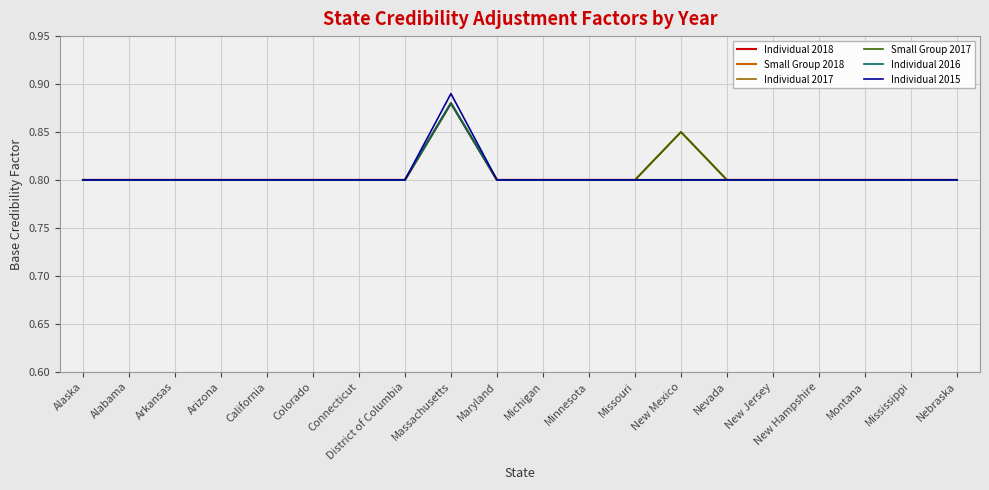

Is this an area chart (filled region under the line)?

No